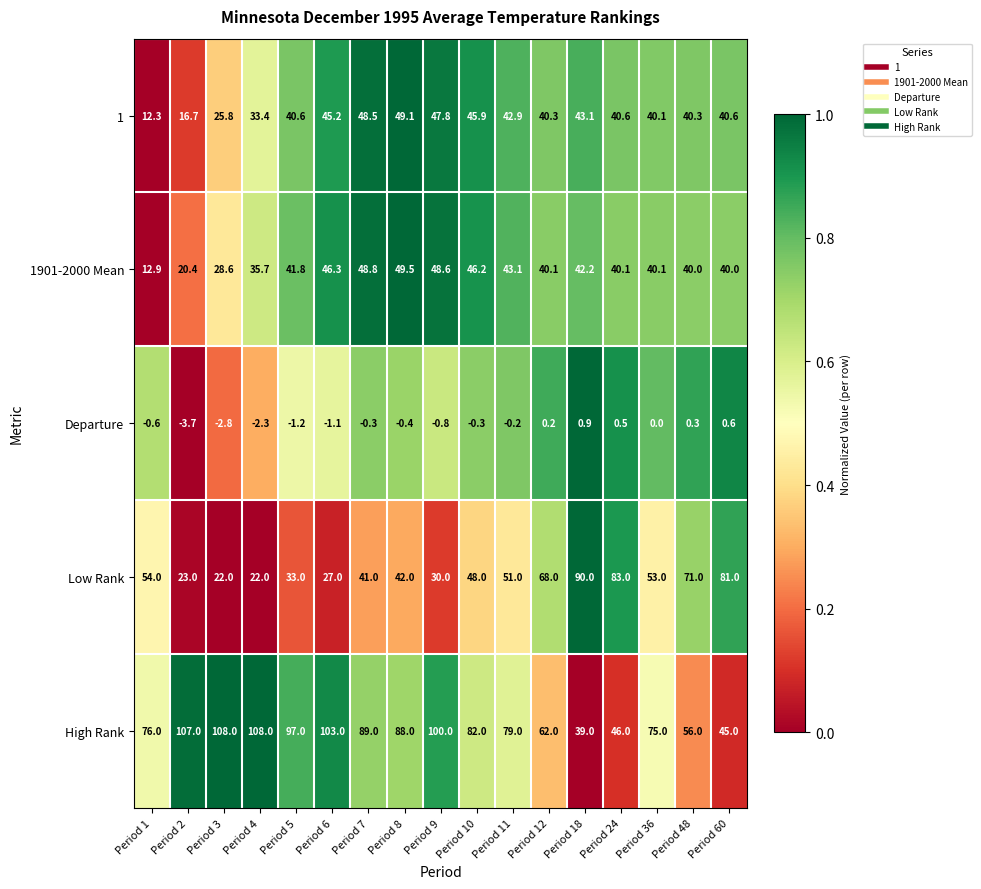

True or false: 1 has a value of 47.8 at Period 9.

True